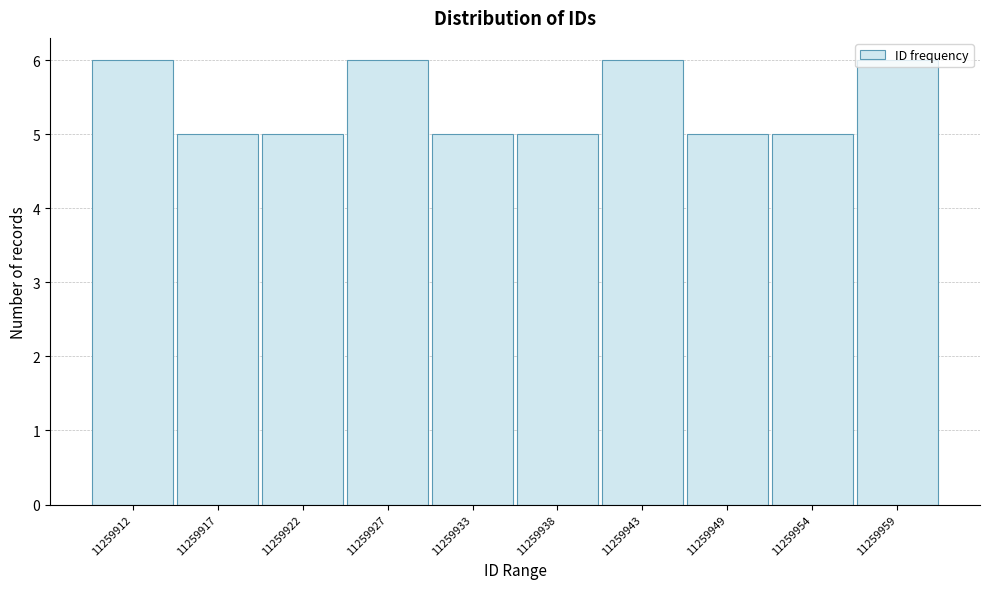

What is the value of the 7th bar from the left?

6